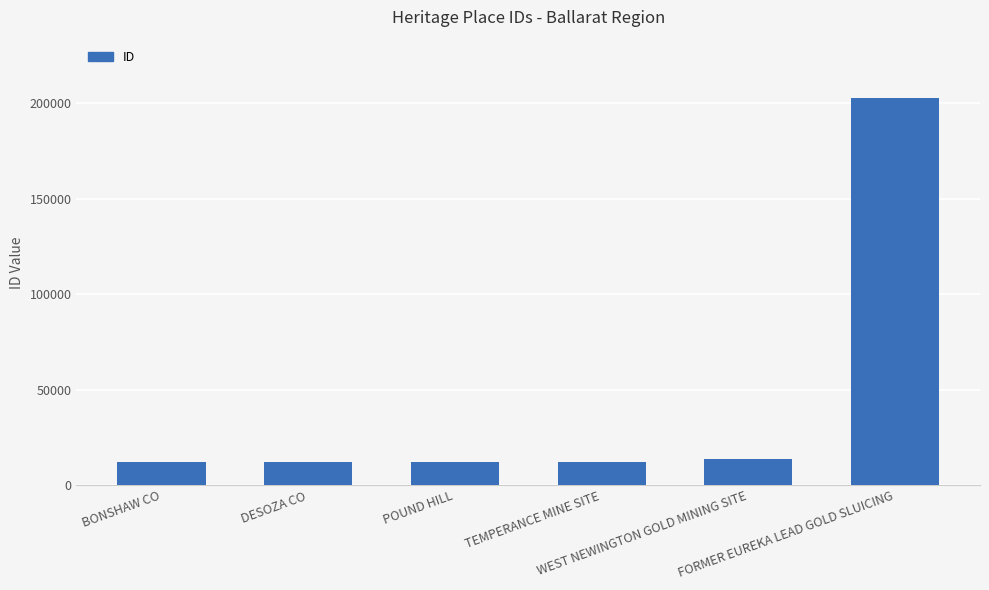

How many series are shown in this chart?

1